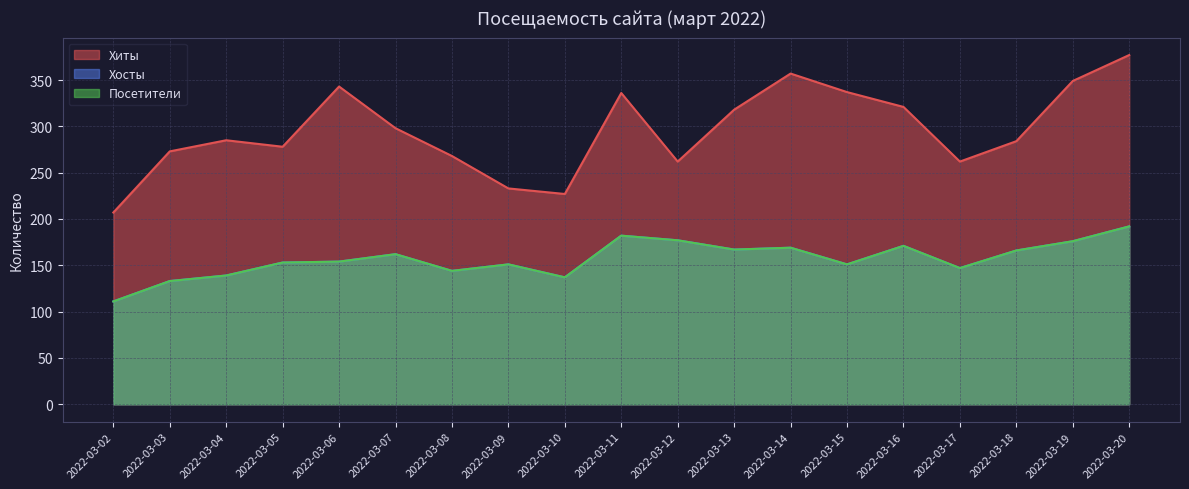

True or false: Хиты has more than 1 points higher than both neighbors.

True